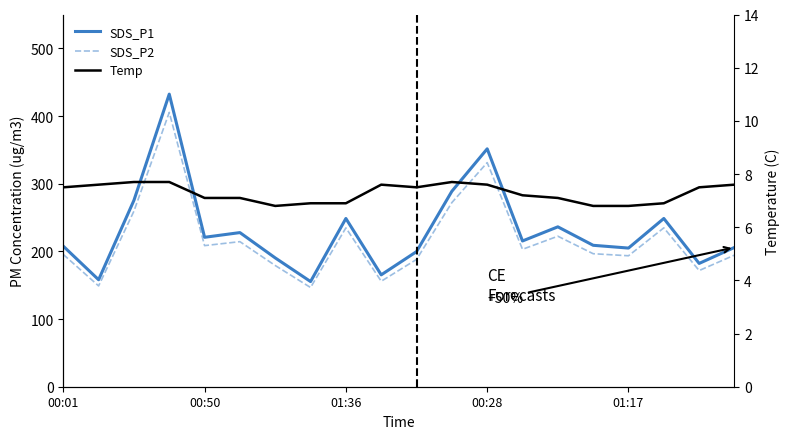

What are all the series names shown in the legend?

SDS_P1, SDS_P2, Temp